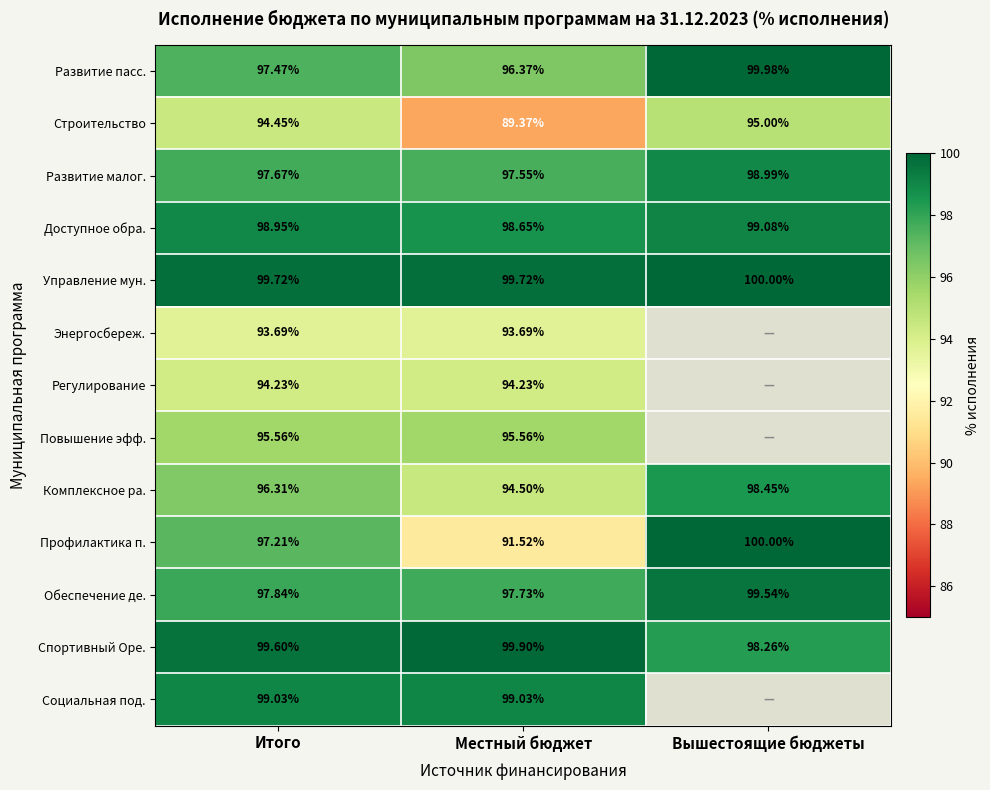

Which label corresponds to the largest value in the chart?

Вышестоящие бюджеты